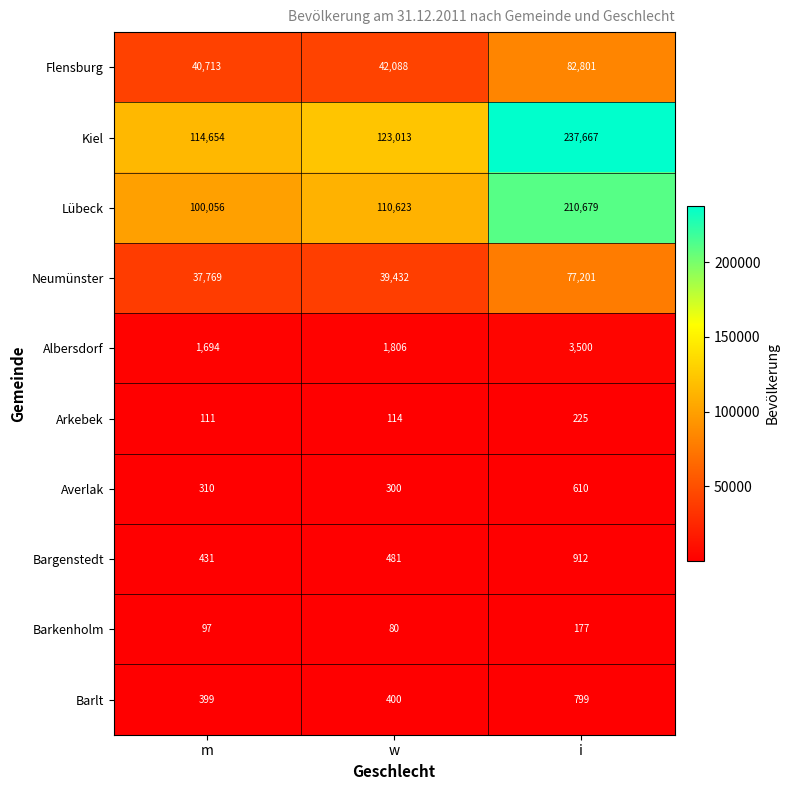

Rank the series at m from highest to lowest value.

Kiel, Lübeck, Flensburg, Neumünster, Albersdorf, Bargenstedt, Barlt, Averlak, Arkebek, Barkenholm